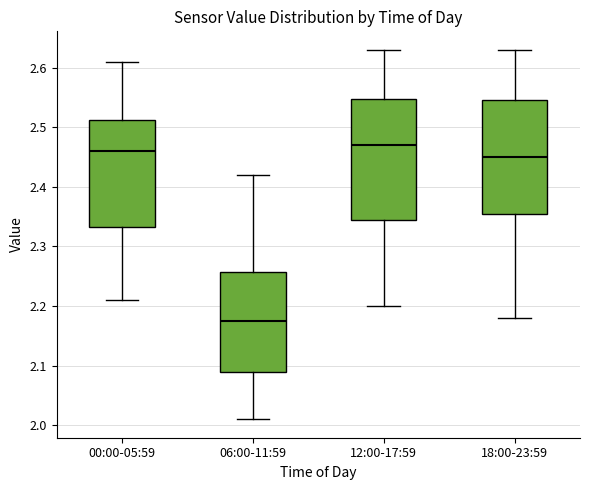

Which box is the tallest, from its lower edge to its upper edge?

12:00-17:59